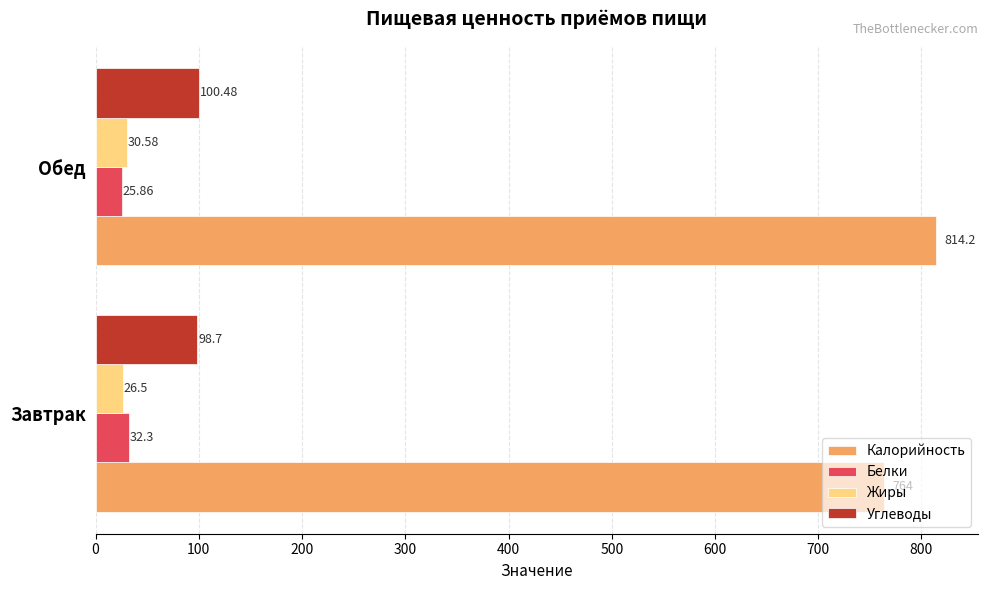

What is the difference between the Калорийность values at Завтрак and Обед?

50.2